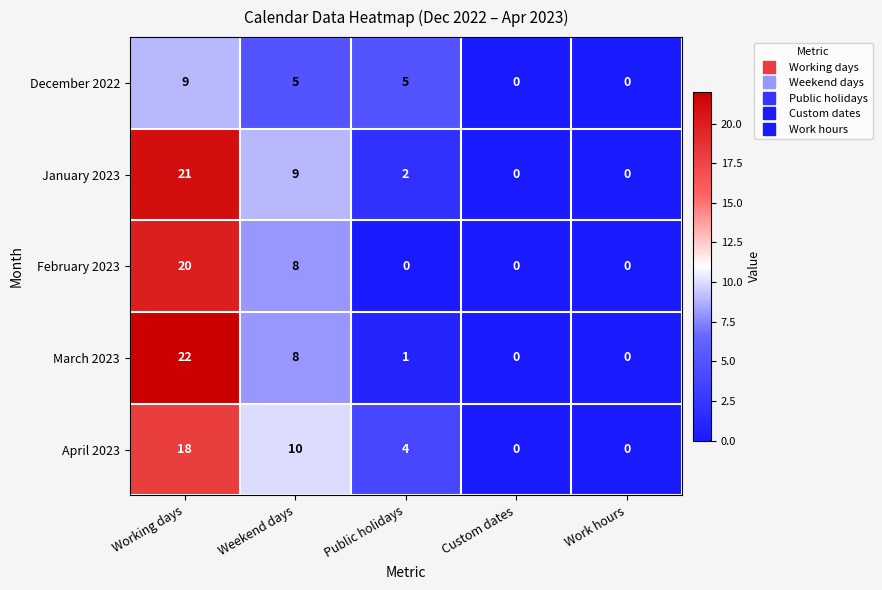

The value of December 2022 at Work hours is 0. True or false?

True